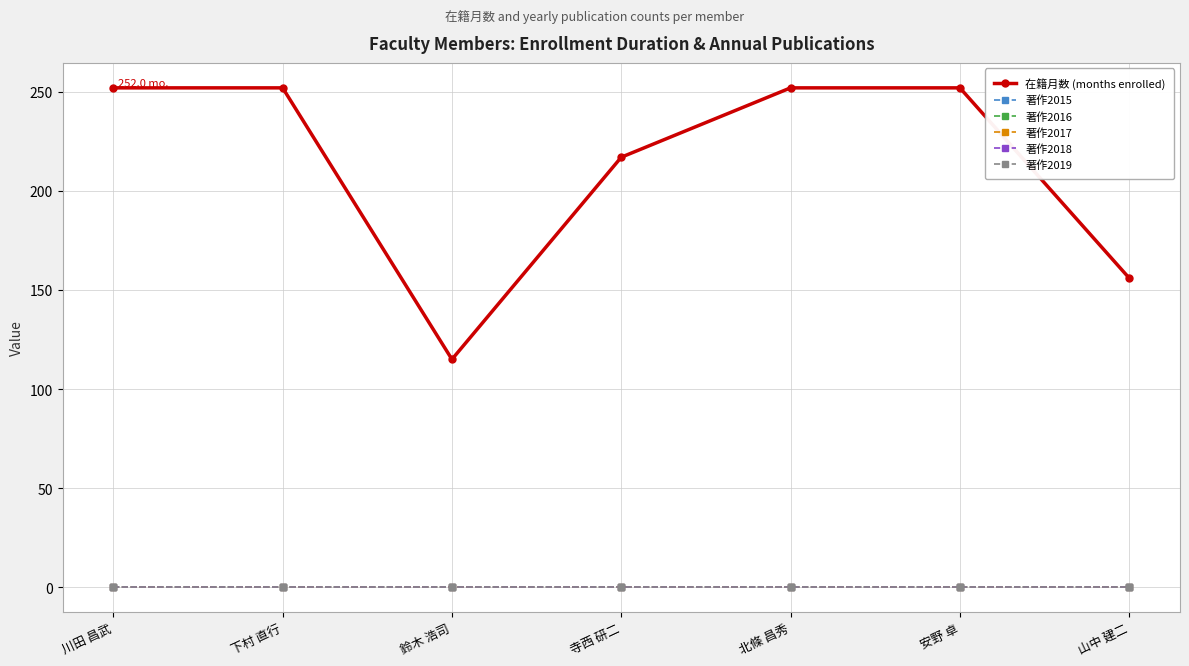

Rank the series at 安野 卓 from highest to lowest value.

在籍月数 (months enrolled), 著作2015, 著作2016, 著作2017, 著作2018, 著作2019